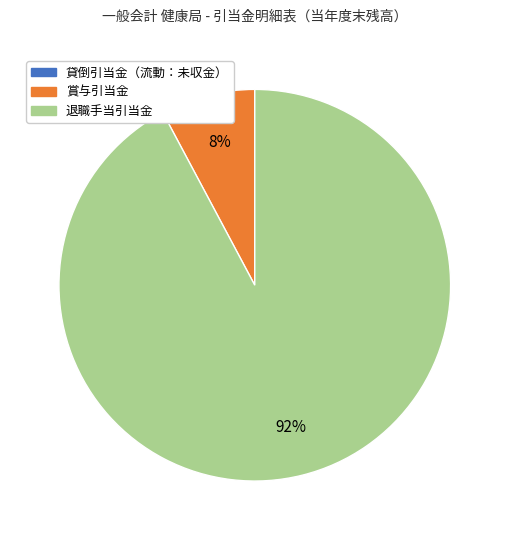

Which slice is the largest?

退職手当引当金